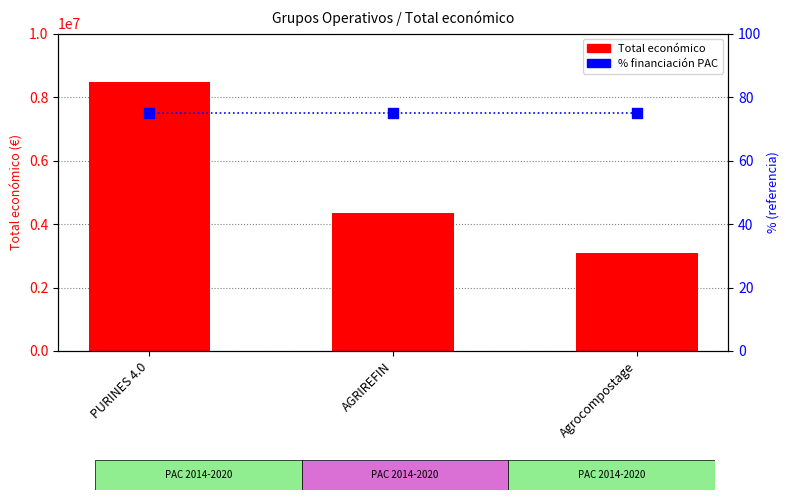

Which series has the largest Y range (max minus min)?

Total económico